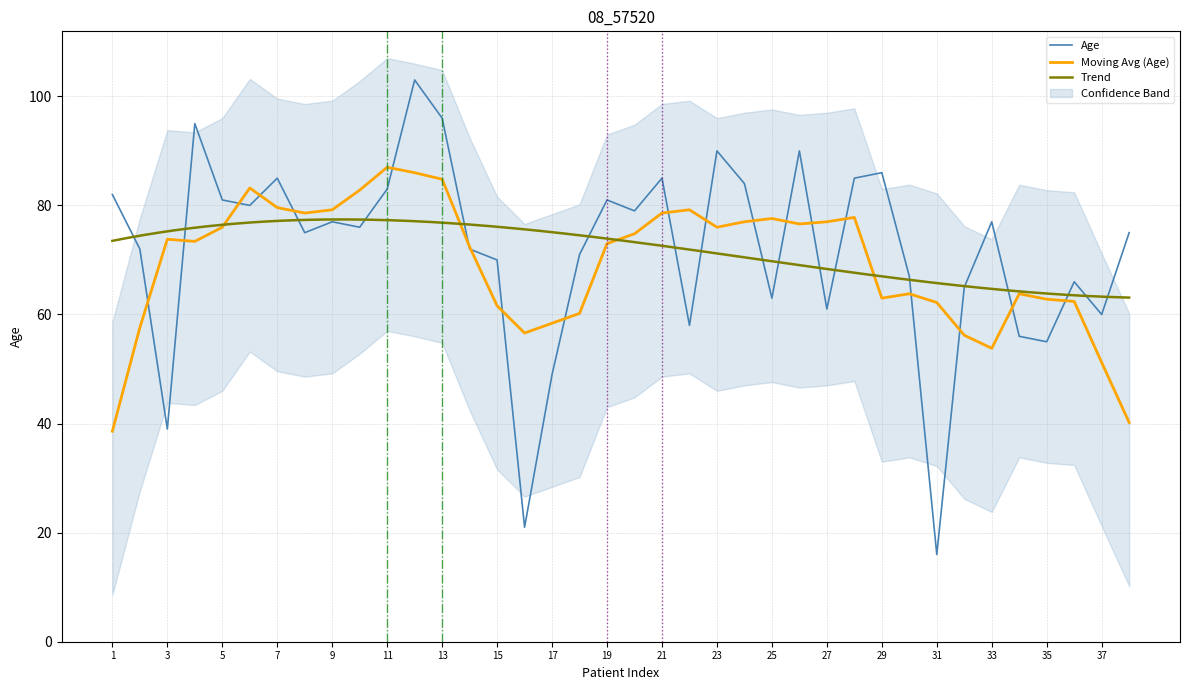

The value at 3 is 24. True or false?

False